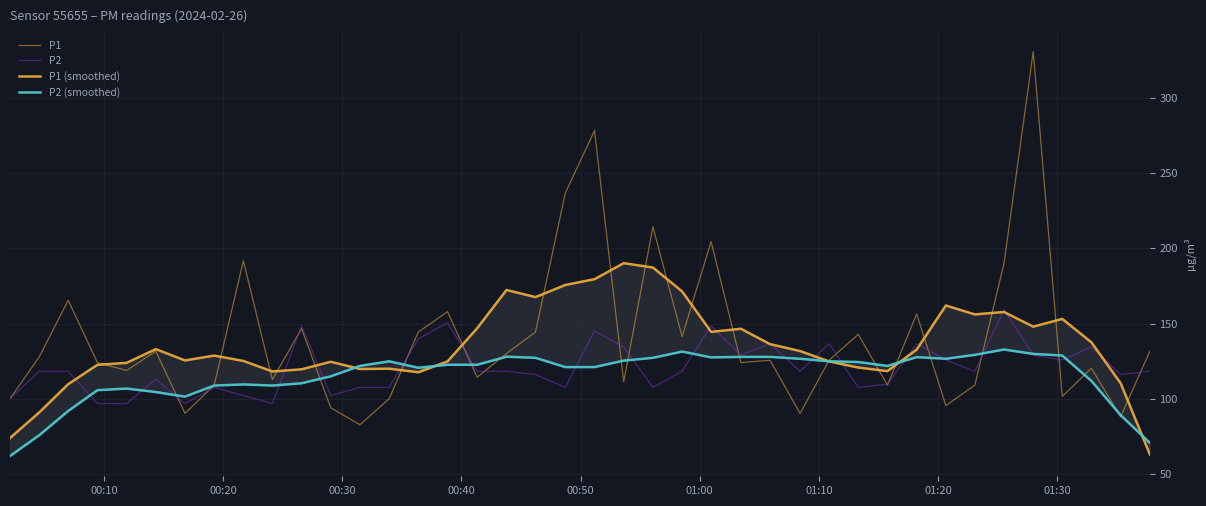

Which series has the largest range (max minus min)?

P1